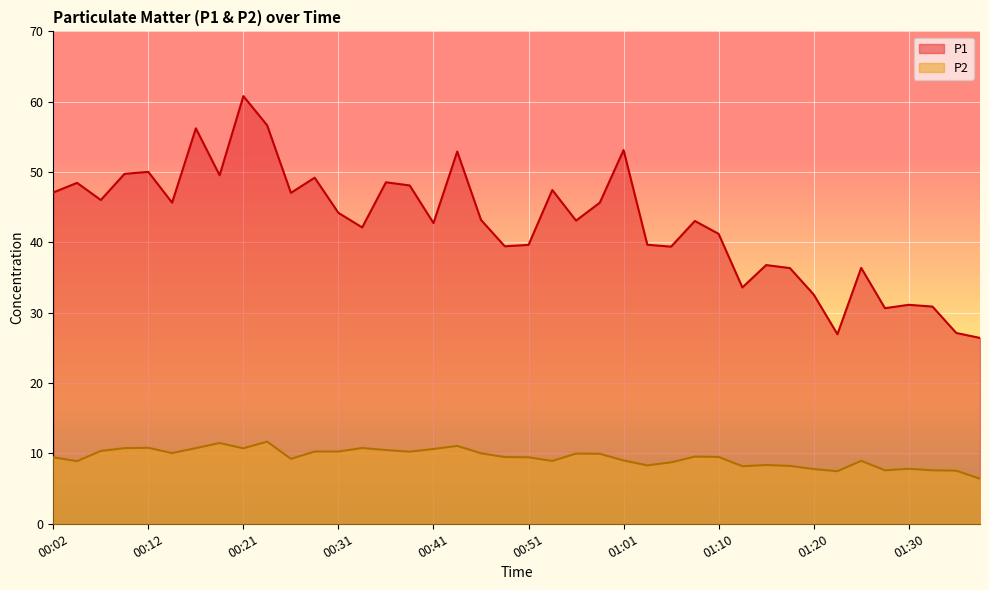

True or false: P2 has a value of 12.2 at 01:05.

False